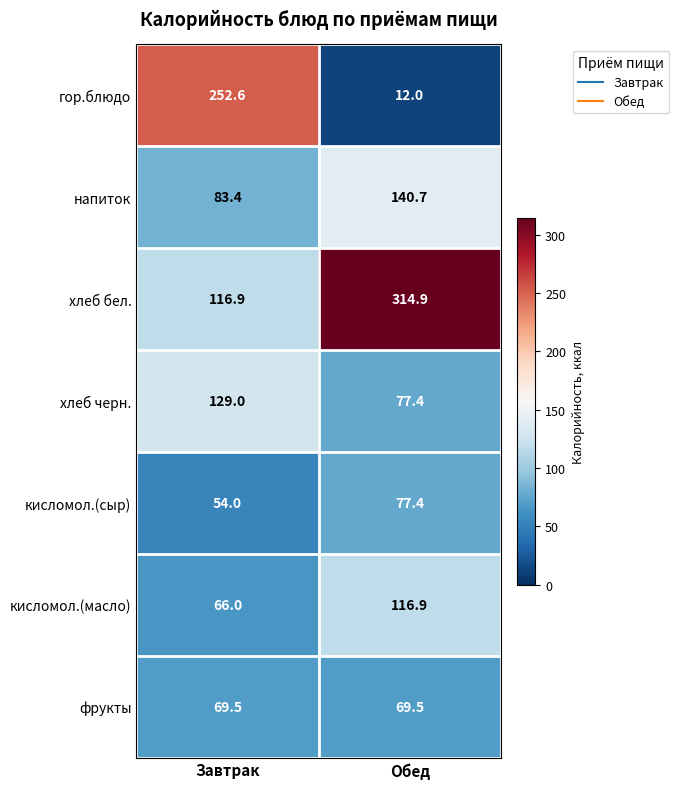

Is it true that фрукты equals 39.7 at Завтрак?

False